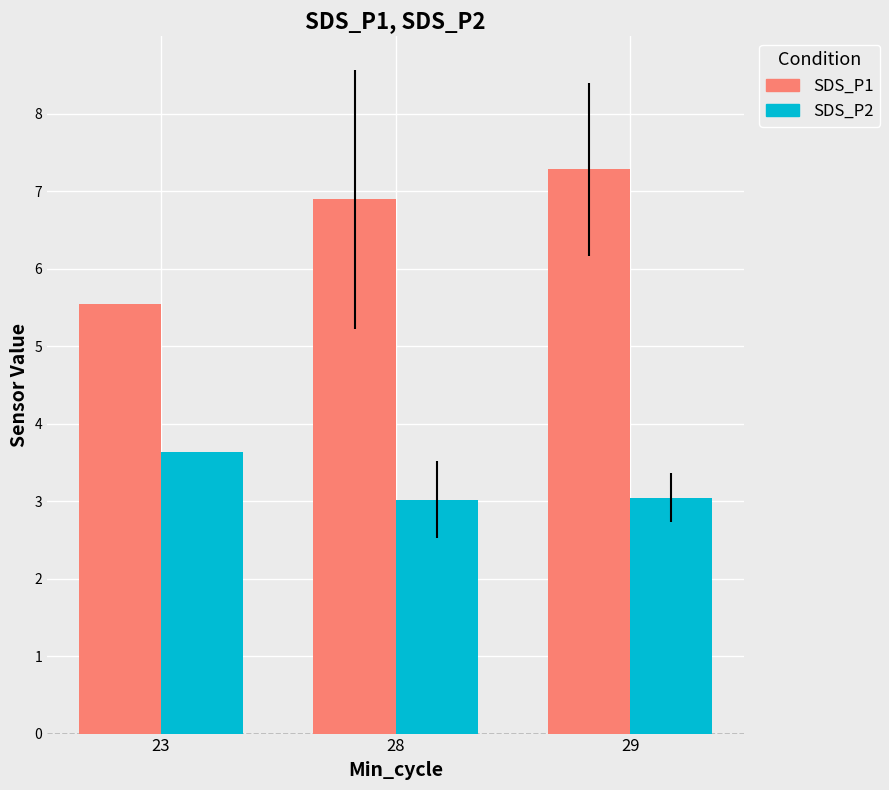

The SDS_P2 series shows 1.2 at 28. True or false?

False